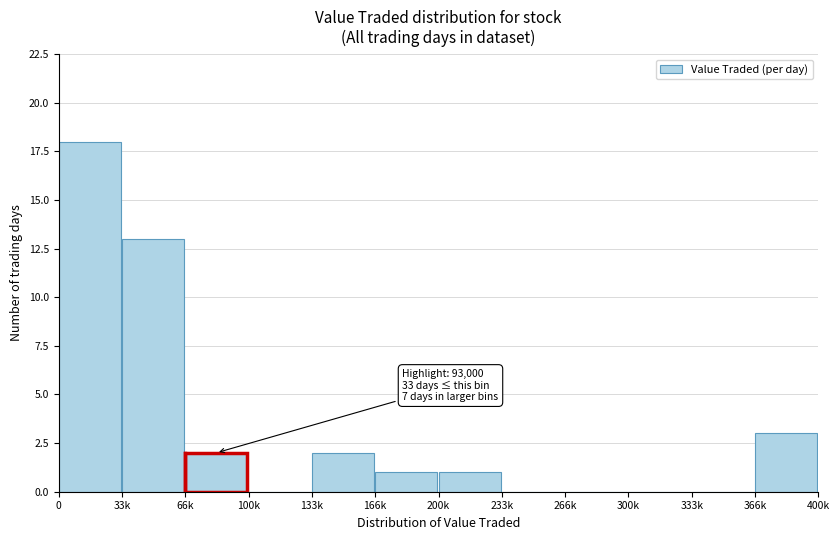

Reading right to left, list all the values displayed in this chart.

366k=3	333k=0	300k=0	266k=0	233k=0	200k=1	166k=1	133k=2	100k=0	66k=2	33k=13	0=18